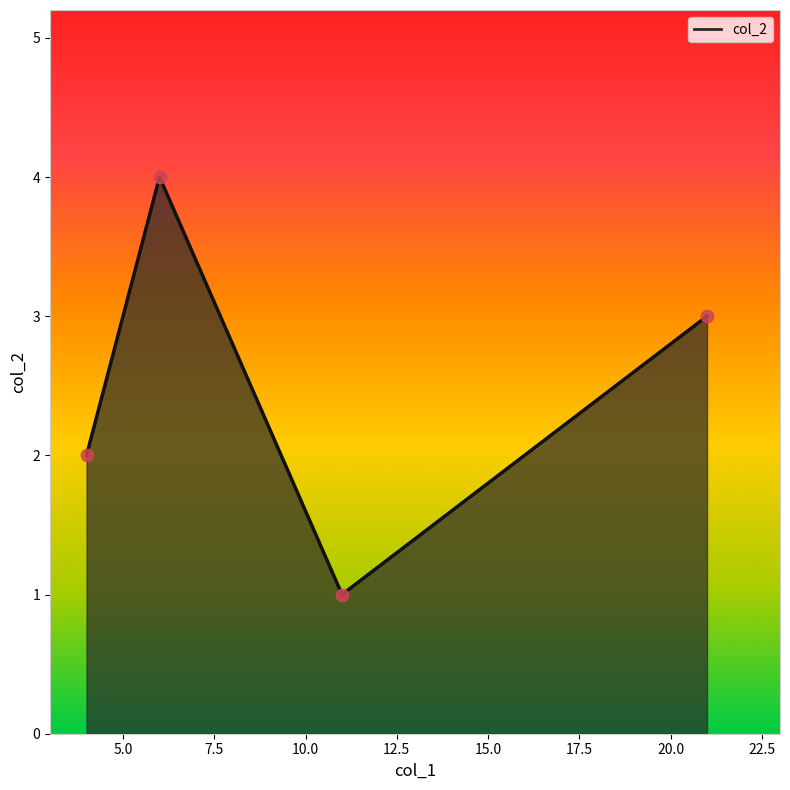

True or false: there are more than 2 points higher than both neighbors.

False